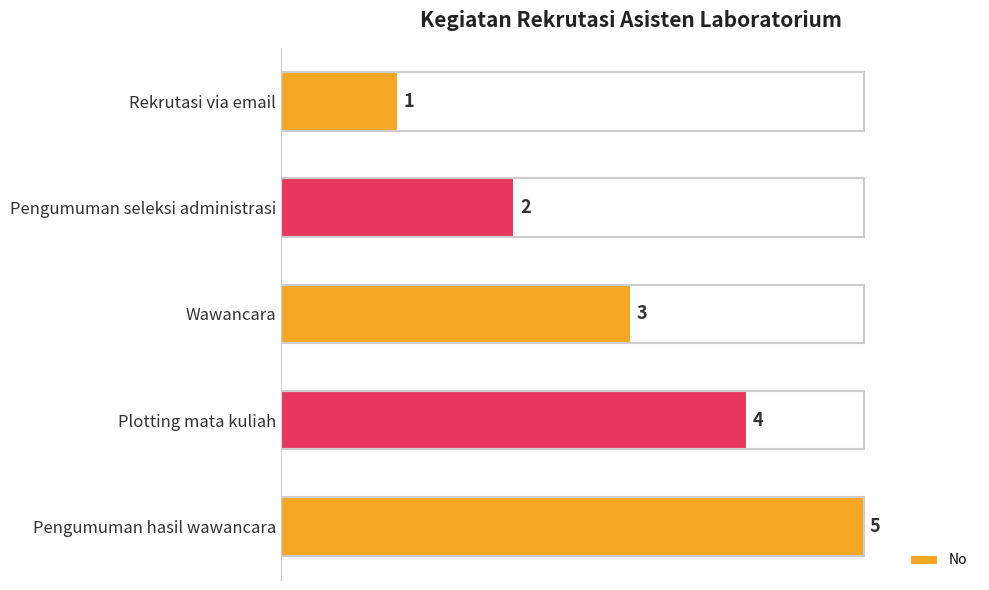

List the labels in order of value, smallest first.

Rekrutasi via email, Pengumuman seleksi administrasi, Wawancara, Plotting mata kuliah, Pengumuman hasil wawancara